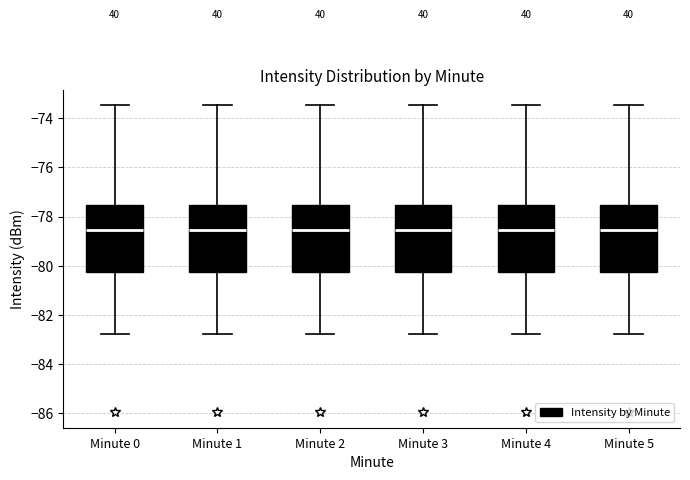

Reading left to right, read every box against the y-axis: the position of its median line, the range the box covers, and the ends of its whiskers. The values are not printed on the chart, so give them approximately, as read against the axis.

Minute 0: median -78.6, box -80.2 to -77.6, whiskers -82.8 to -73.4
Minute 1: median -78.6, box -80.2 to -77.6, whiskers -82.8 to -73.4
Minute 2: median -78.6, box -80.2 to -77.6, whiskers -82.8 to -73.4
Minute 3: median -78.6, box -80.2 to -77.6, whiskers -82.8 to -73.4
Minute 4: median -78.6, box -80.2 to -77.6, whiskers -82.8 to -73.4
Minute 5: median -78.6, box -80.2 to -77.6, whiskers -82.8 to -73.4